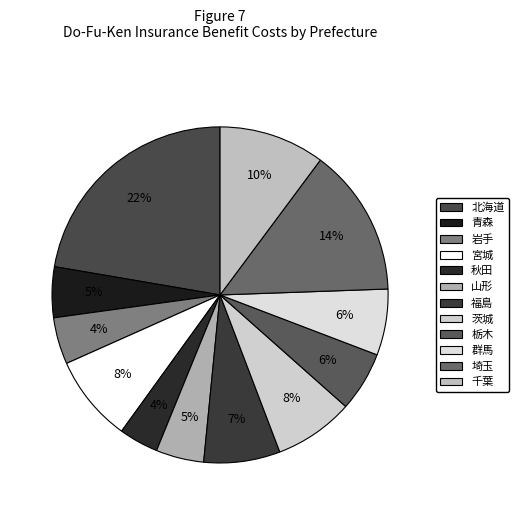

What is the change in value from 茨城 to 千葉?

+1244620.9